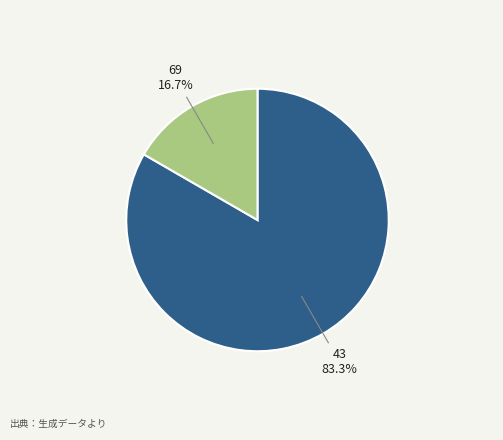

The 43 slice represents 83% of the pie. True or false?

True